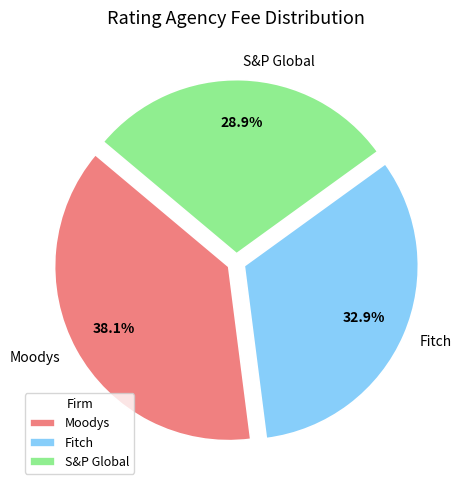

Rank the categories by value from highest to lowest.

Moodys, Fitch, S&P Global